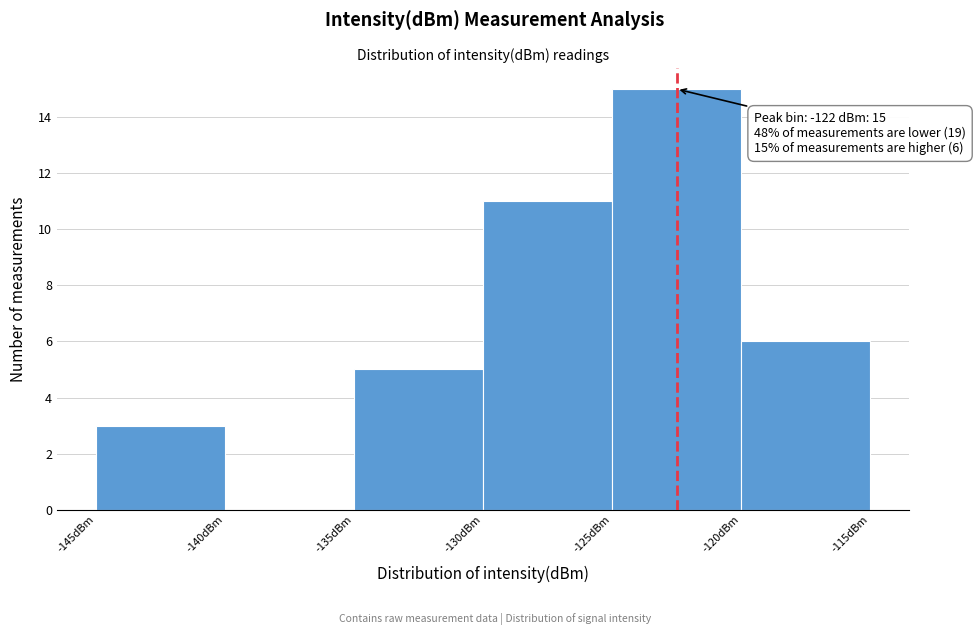

Over which range of the x-axis is the bar tallest?

-125 to -120